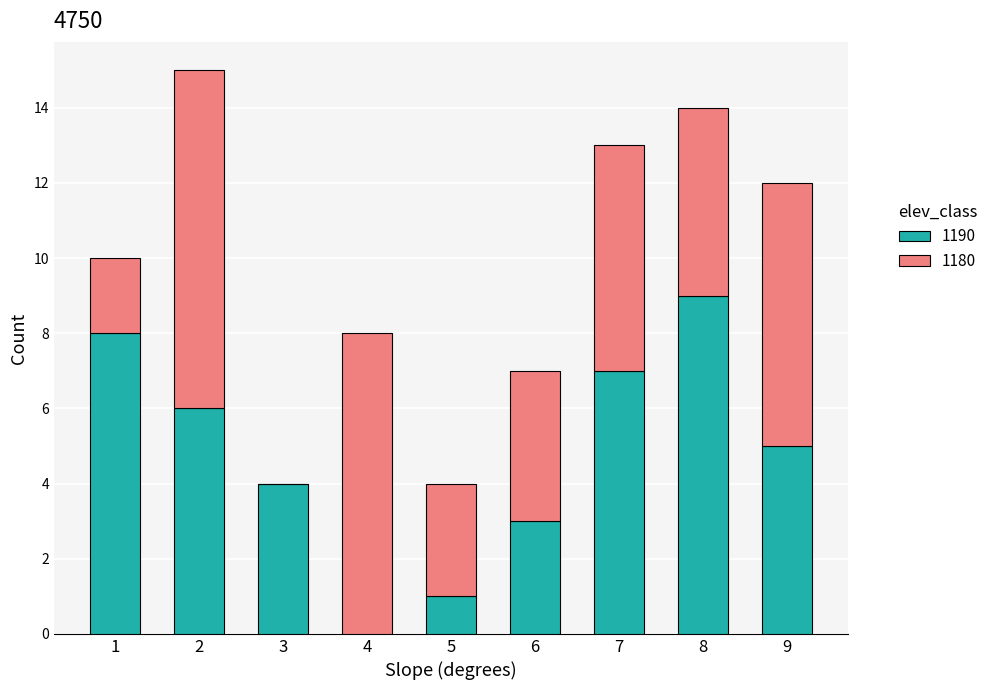

Is it true that 1190 equals 2 at 7?

False